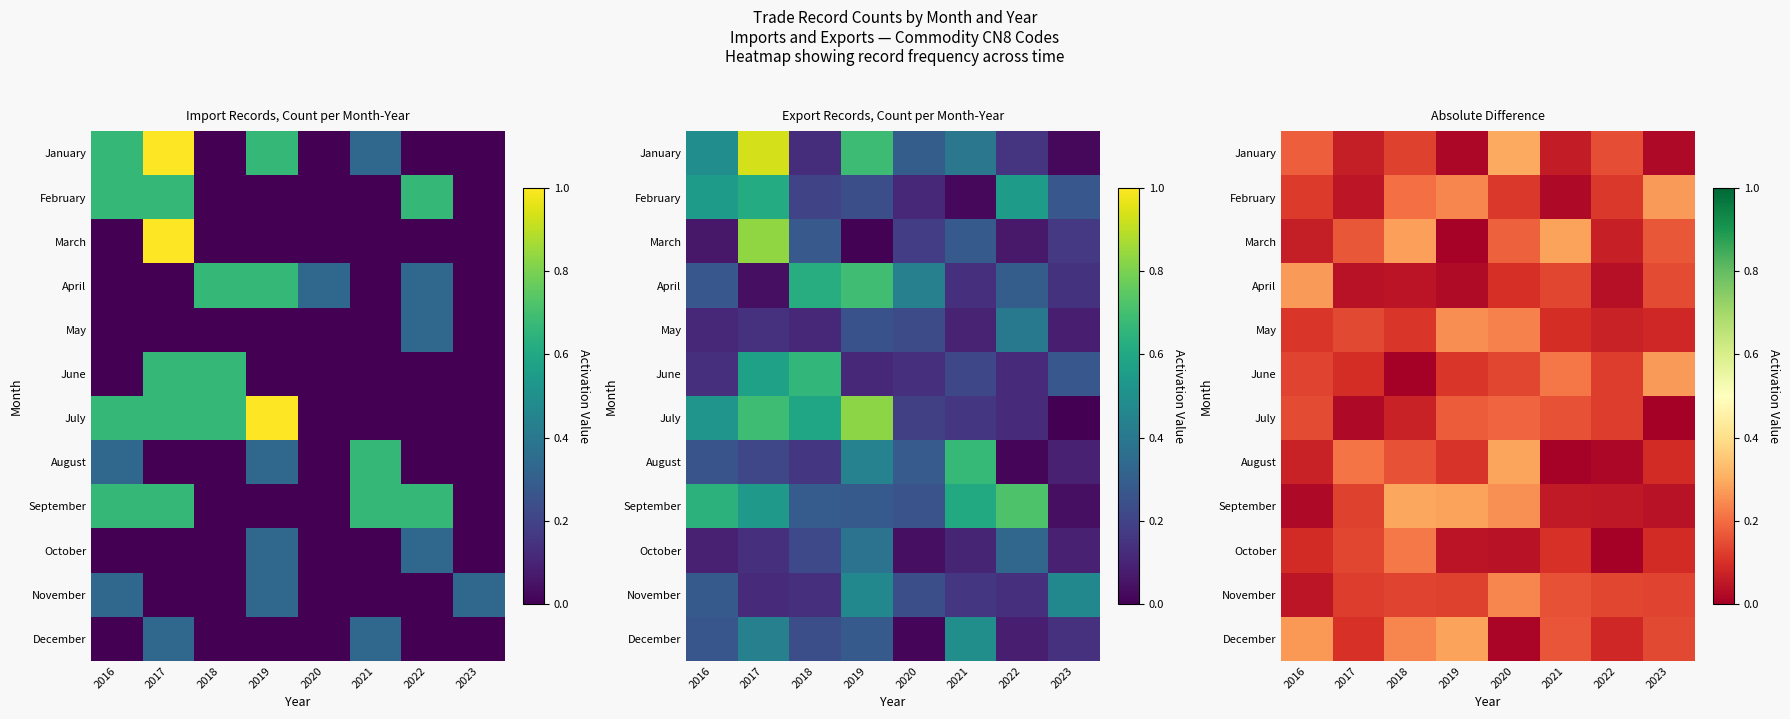

True or false: December has a value of 0.2 at 2021.

True